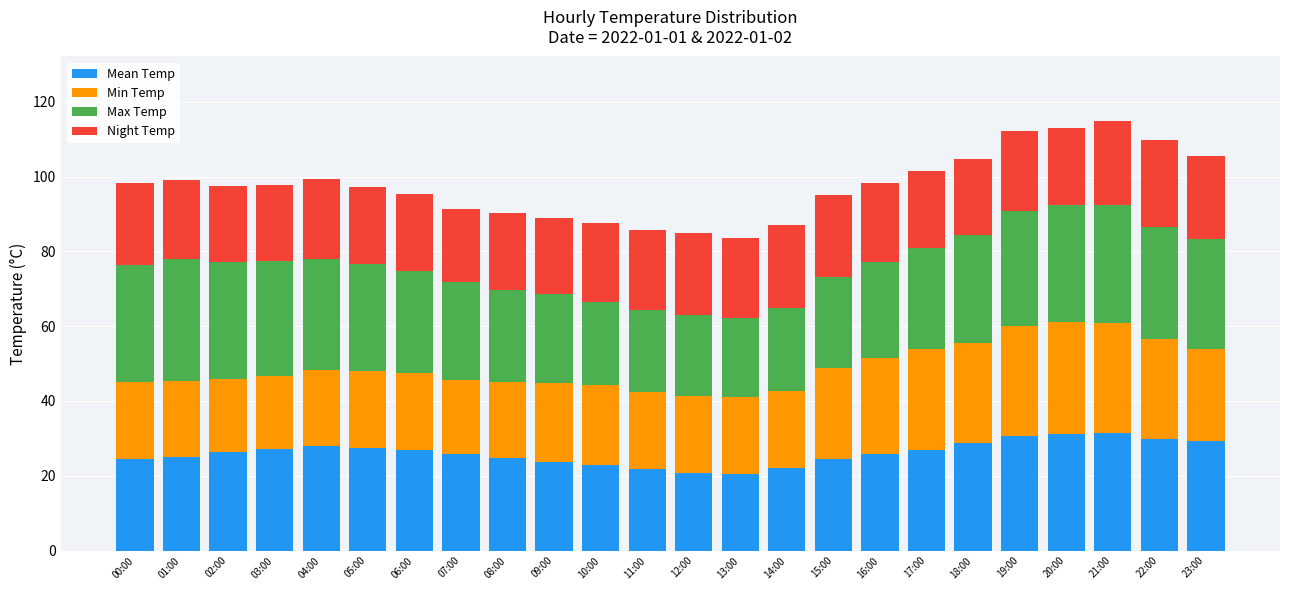

What are all the series names shown in the legend?

Mean Temp, Min Temp, Max Temp, Night Temp